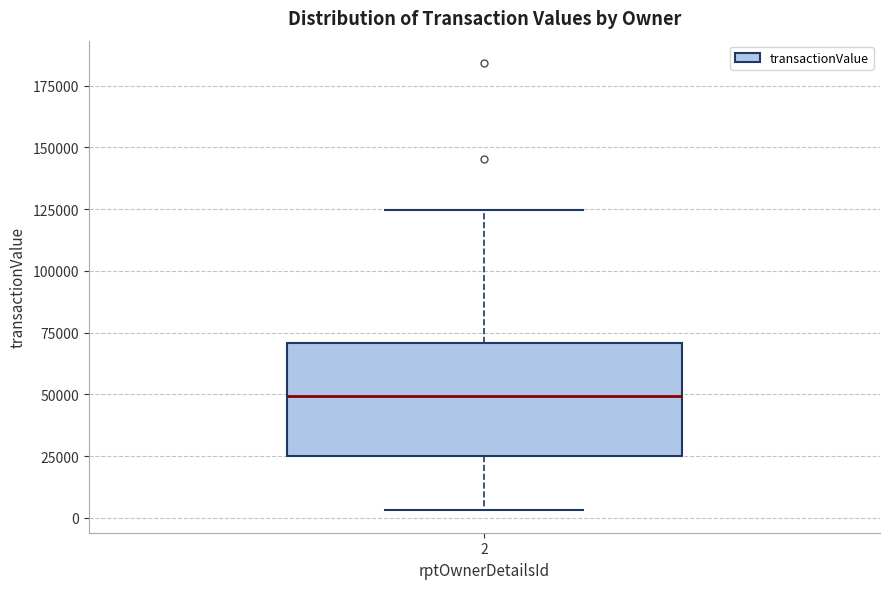

Where is the upper edge of the box at x = 2 on the y-axis? The values are not printed on the chart, so give them approximately, as read against the axis.

70000